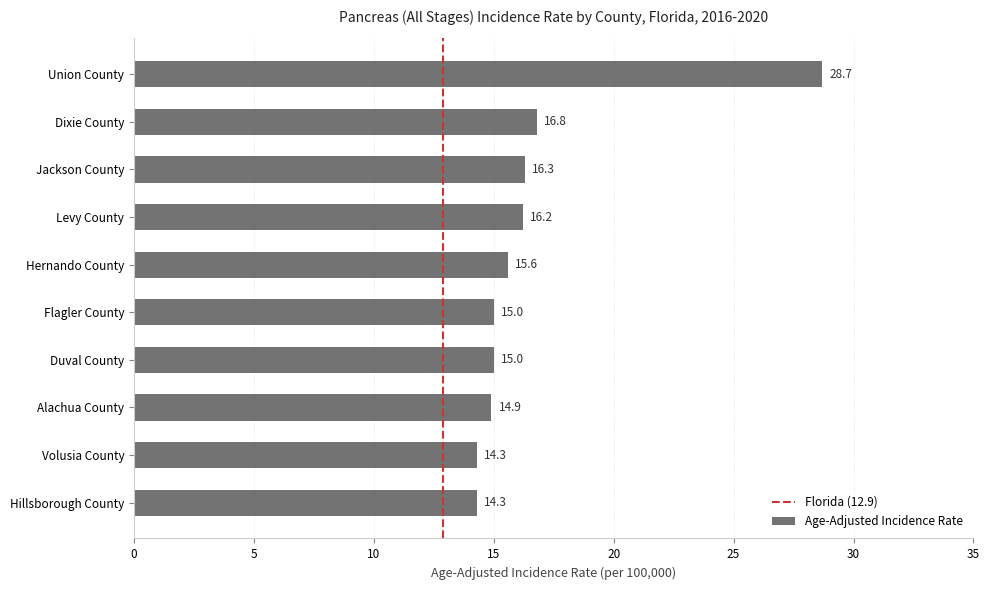

What is the difference between the values at Hillsborough County and Dixie County?

2.5